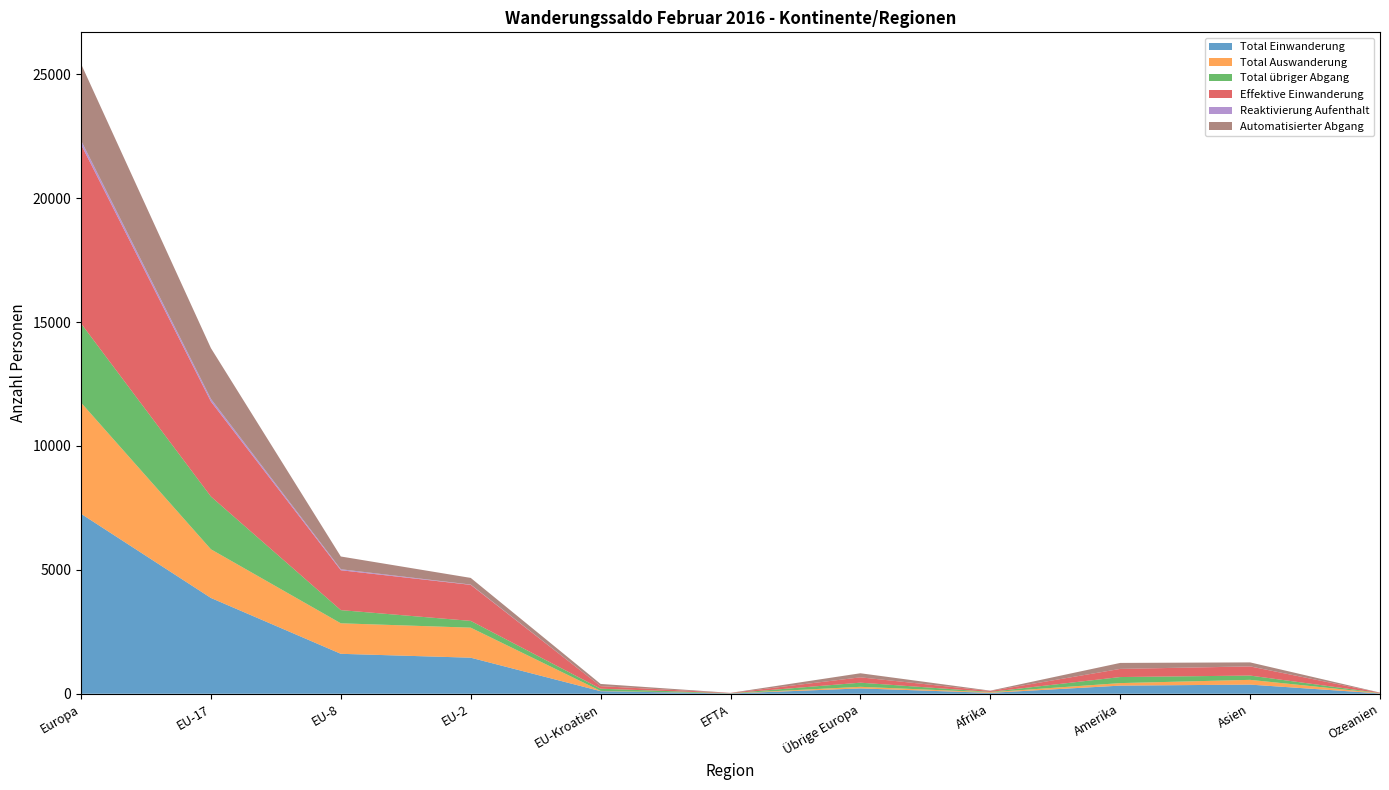

Reading right to left, list all the values displayed in this chart.

Total Einwanderung: 13	369	328	36	215	11	104	1455	1612	3866	7263
Total Auswanderung: 9	192	102	24	65	4	10	1212	1231	1964	4486
Total übriger Abgang: 6	173	244	15	167	5	89	273	532	2128	3194
Effektive Einwanderung: 13	369	328	36	215	11	104	1454	1609	3833	7226
Reaktivierung Aufenthalt: 0	3	1	0	0	0	0	12	41	107	160
Automatisierter Abgang: 6	160	241	15	165	5	89	269	514	2049	3091